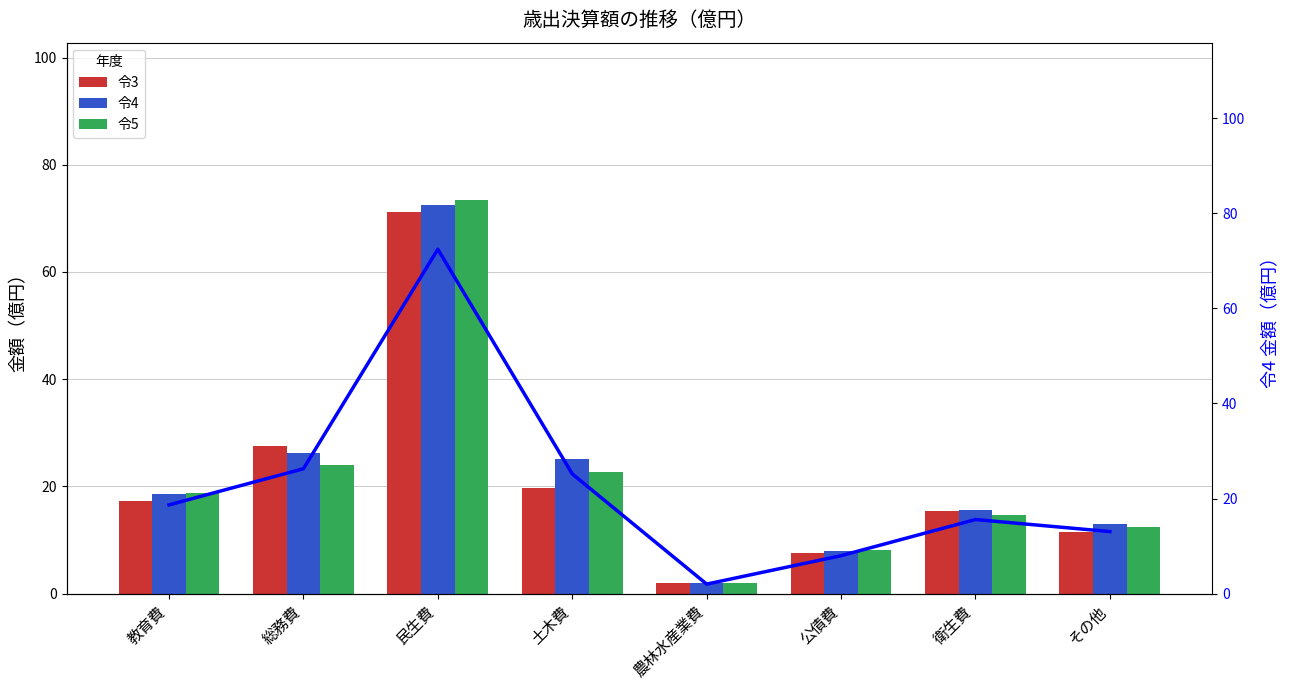

List the labels in order of 令5 value, largest first.

民生費, 総務費, 土木費, 教育費, 衛生費, その他, 公債費, 農林水産業費